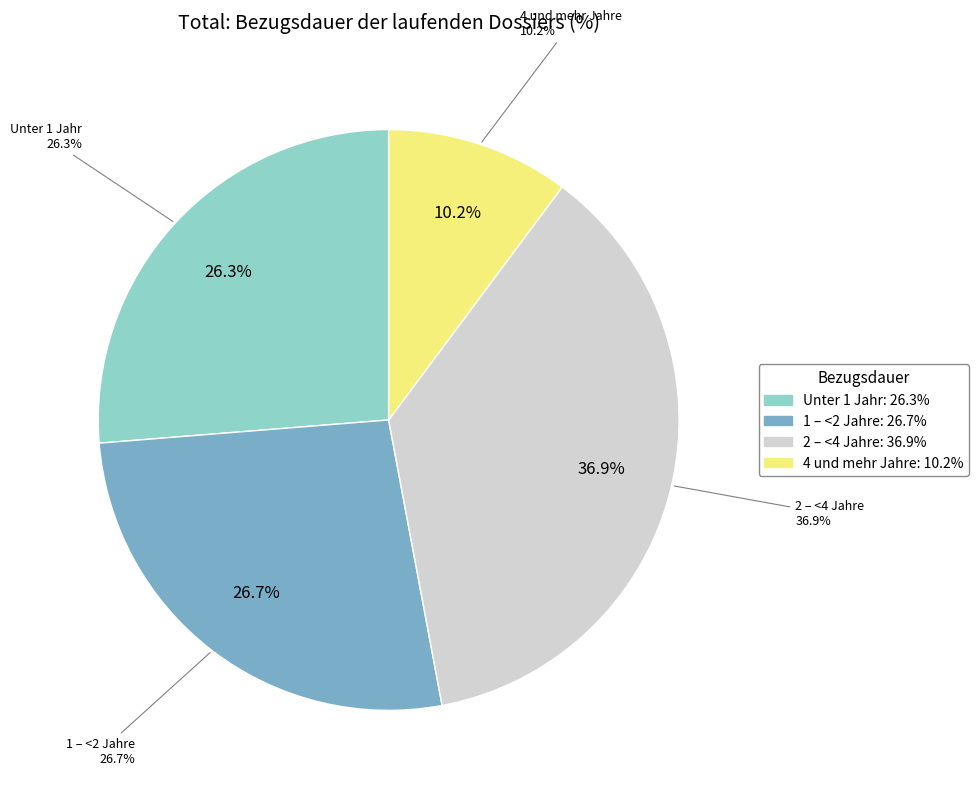

Is it true that 1 – <2 Jahre is 27% of the pie?

True